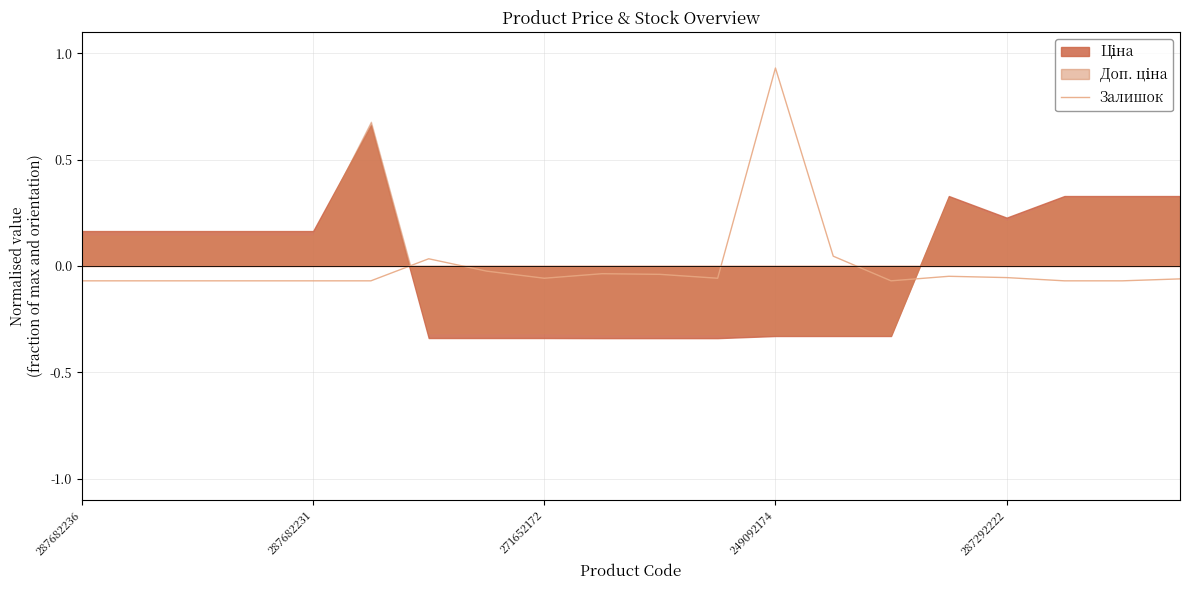

True or false: the data shows -0.1 at 14.

True